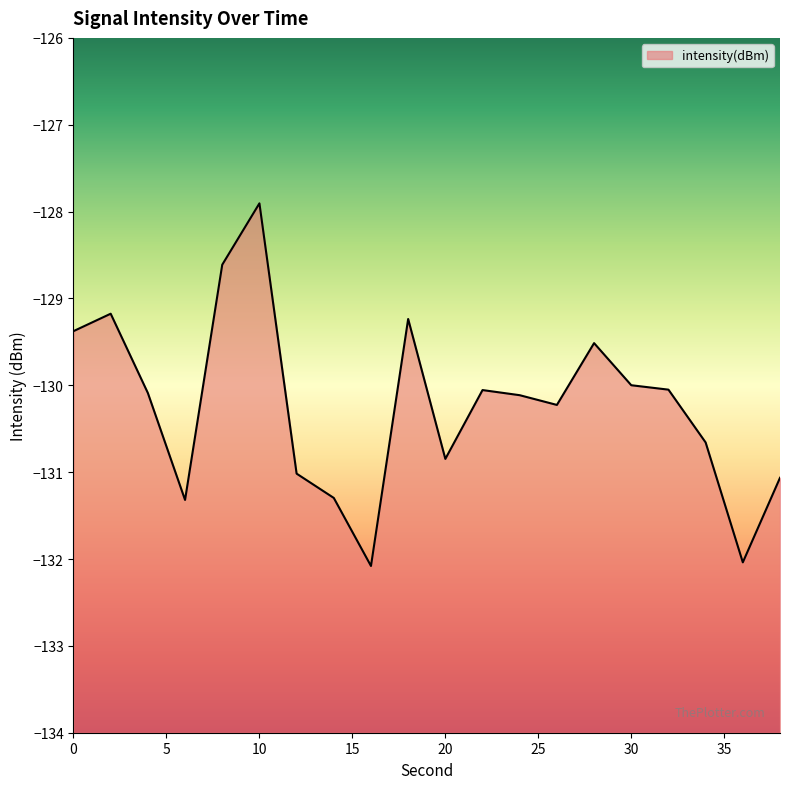

Rank the categories by value from lowest to highest.

16, 36, 6, 14, 38, 12, 20, 34, 26, 24, 4, 22, 32, 30, 28, 0, 18, 2, 8, 10